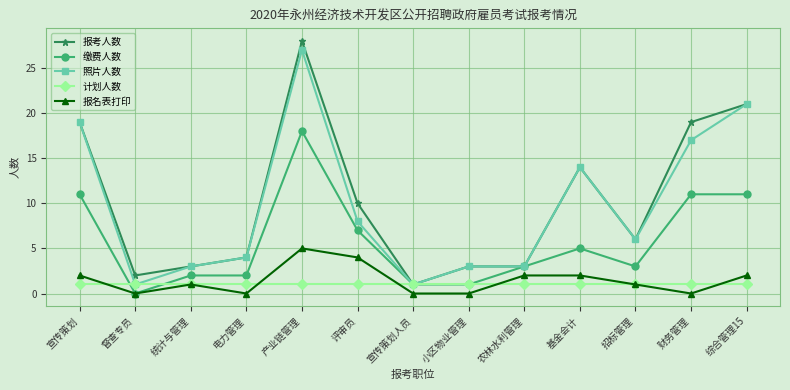

Reading right to left, extract all data points from this chart.

报考人数: 21	19	6	14	3	3	1	10	28	4	3	2	19
缴费人数: 11	11	3	5	3	1	1	7	18	2	2	0	11
照片人数: 21	17	6	14	3	3	1	8	27	4	3	1	19
计划人数: 1	1	1	1	1	1	1	1	1	1	1	1	1
报名表打印: 2	0	1	2	2	0	0	4	5	0	1	0	2